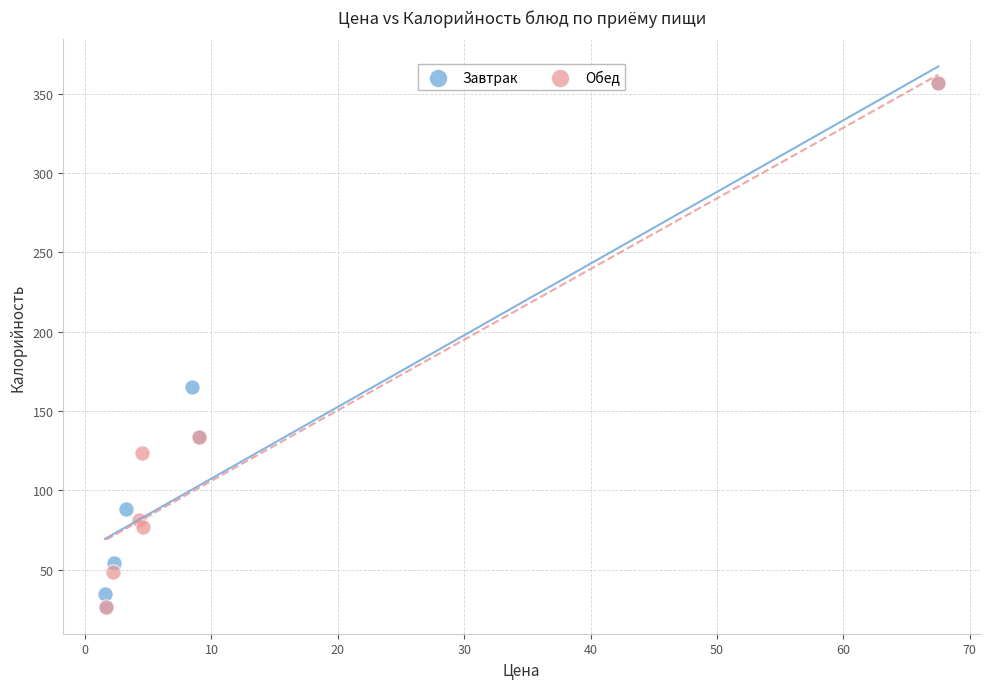

What are all the series names shown in the legend?

Завтрак, Обед